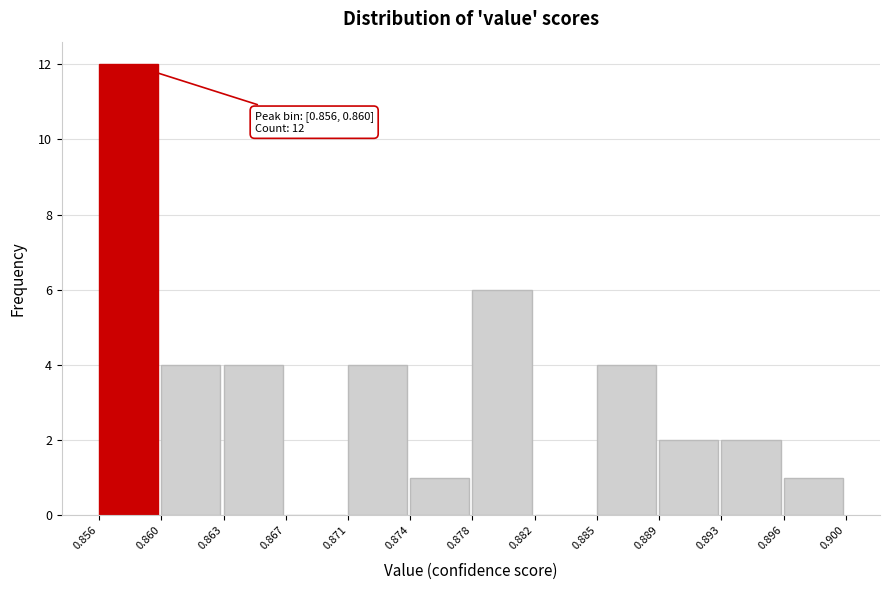

Which range on the x-axis has the tallest bar?

0.856 to 0.860